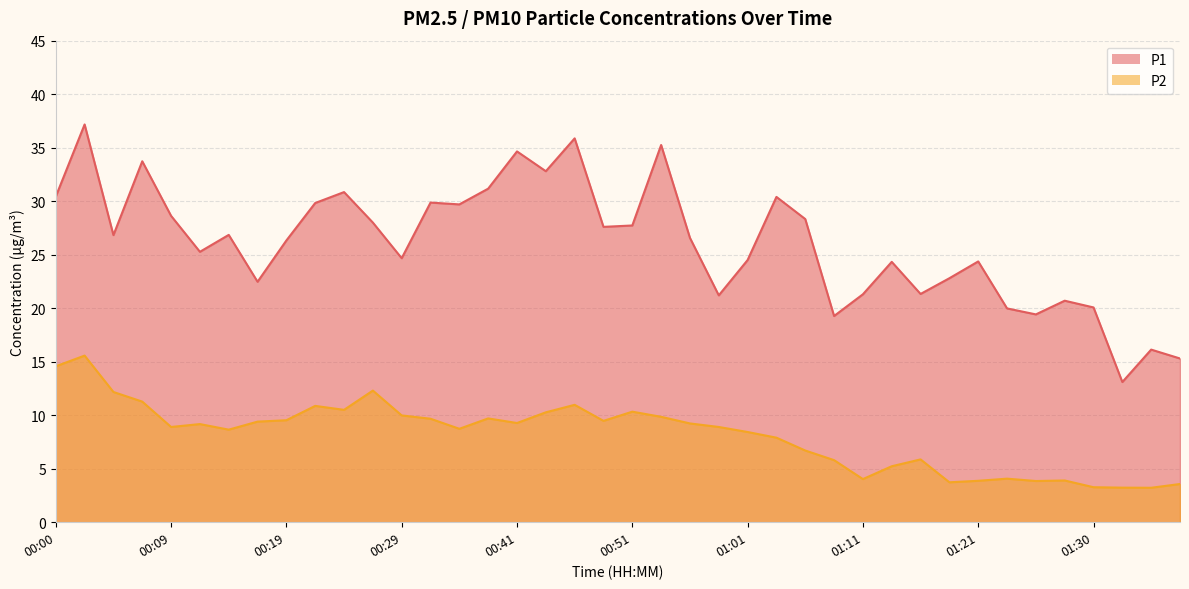

Reading left to right, extract all data points from this chart.

P1: 30.4	37.2	26.8	33.7	28.6	25.3	26.9	22.5	26.3	29.8	30.9	28.0	24.7	29.9	29.7	31.2	34.6	32.8	35.9	27.6	27.7	35.2	26.6	21.2	24.5	30.4	28.3	19.3	21.3	24.3	21.3	22.8	24.4	20.0	19.4	20.7	20.1	13.1	16.1	15.3
P2: 14.6	15.6	12.2	11.3	8.9	9.2	8.7	9.4	9.5	10.9	10.5	12.3	10.0	9.7	8.7	9.7	9.3	10.3	11.0	9.5	10.3	9.8	9.2	8.9	8.4	7.9	6.7	5.8	4.0	5.2	5.9	3.7	3.9	4.1	3.9	3.9	3.3	3.2	3.2	3.6